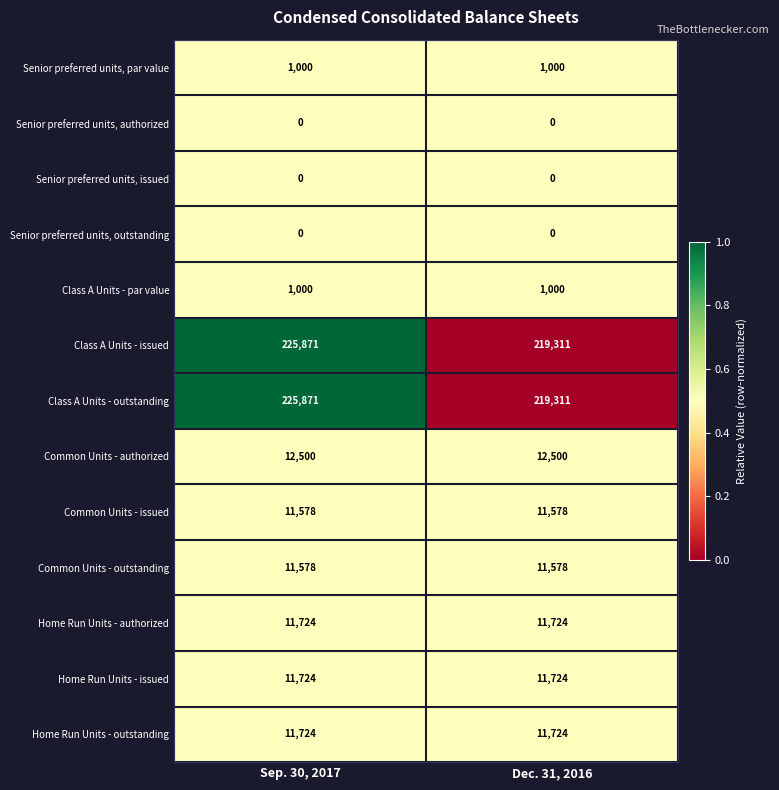

What is the spread (max minus min) of values at Dec. 31, 2016?

219311